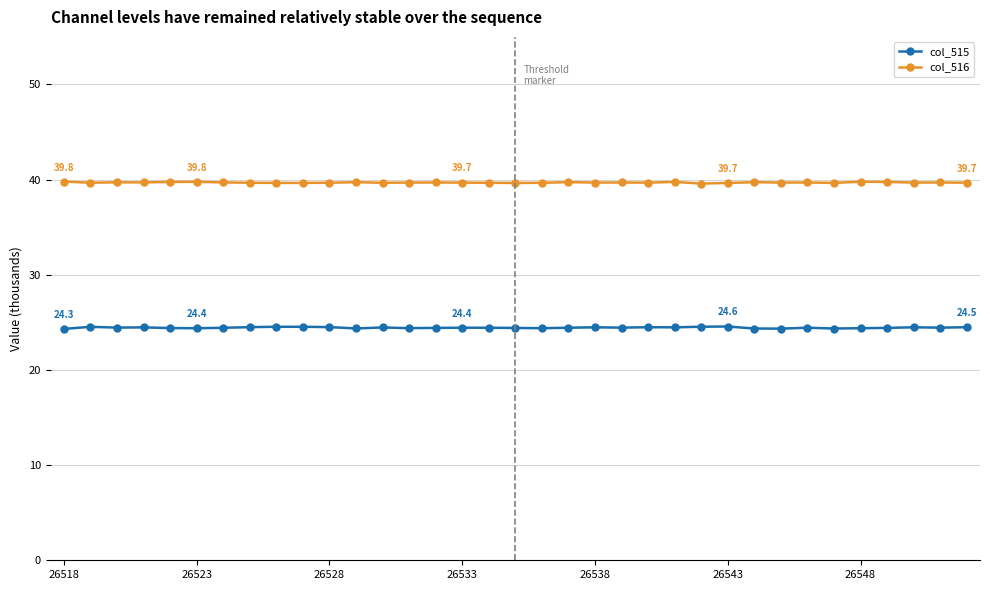

True or false: col_516 and col_515 cross at least once.

False